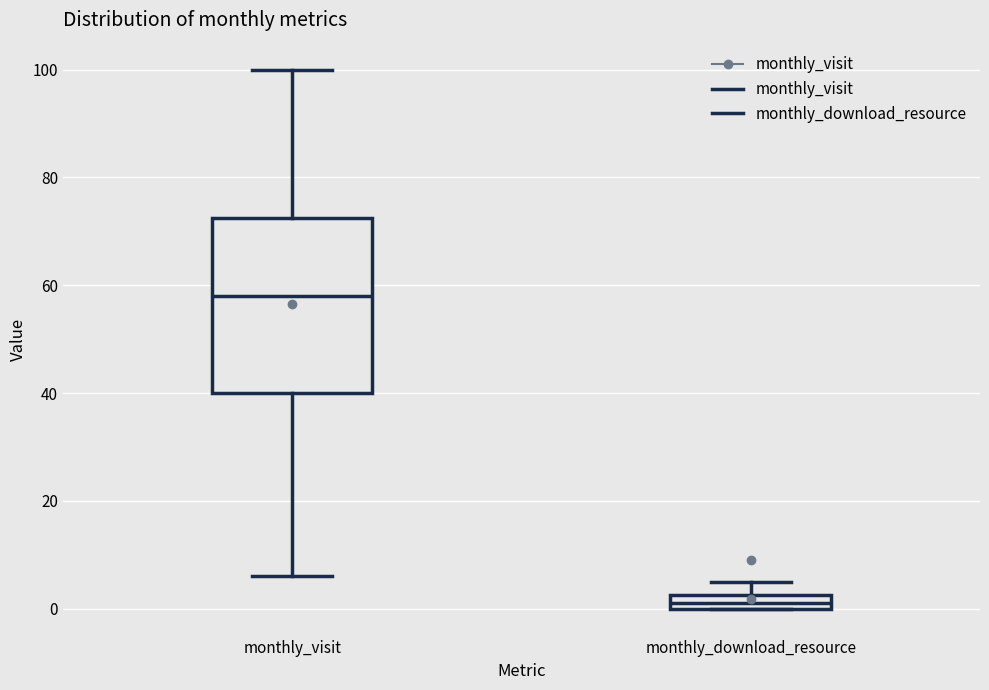

Where does the lower whisker of the box for monthly_visit end on the y-axis? The values are not printed on the chart, so give them approximately, as read against the axis.

6